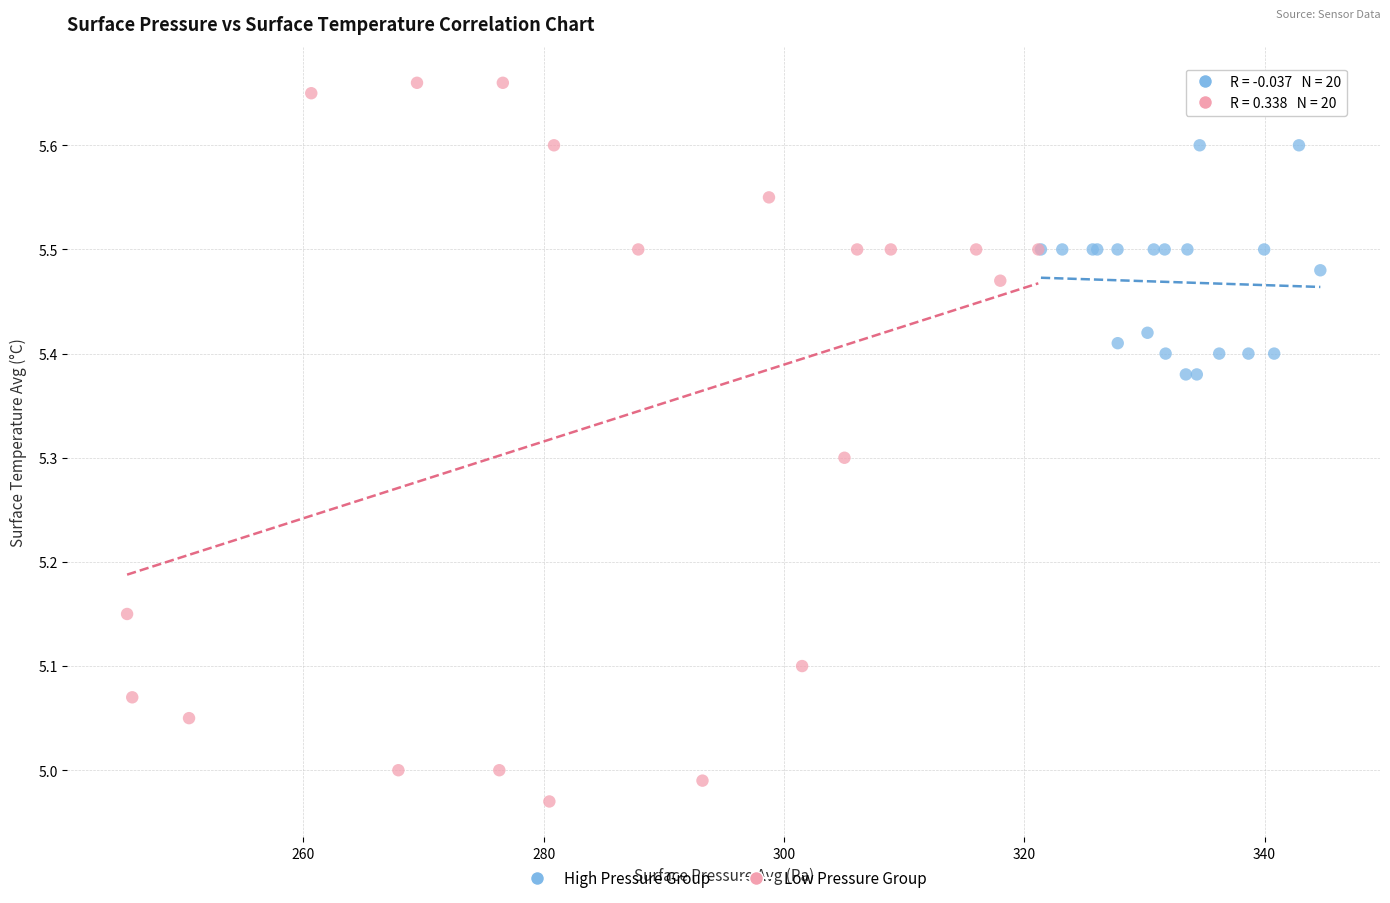

Which series reaches the minimum Y coordinate?

Low Pressure Group